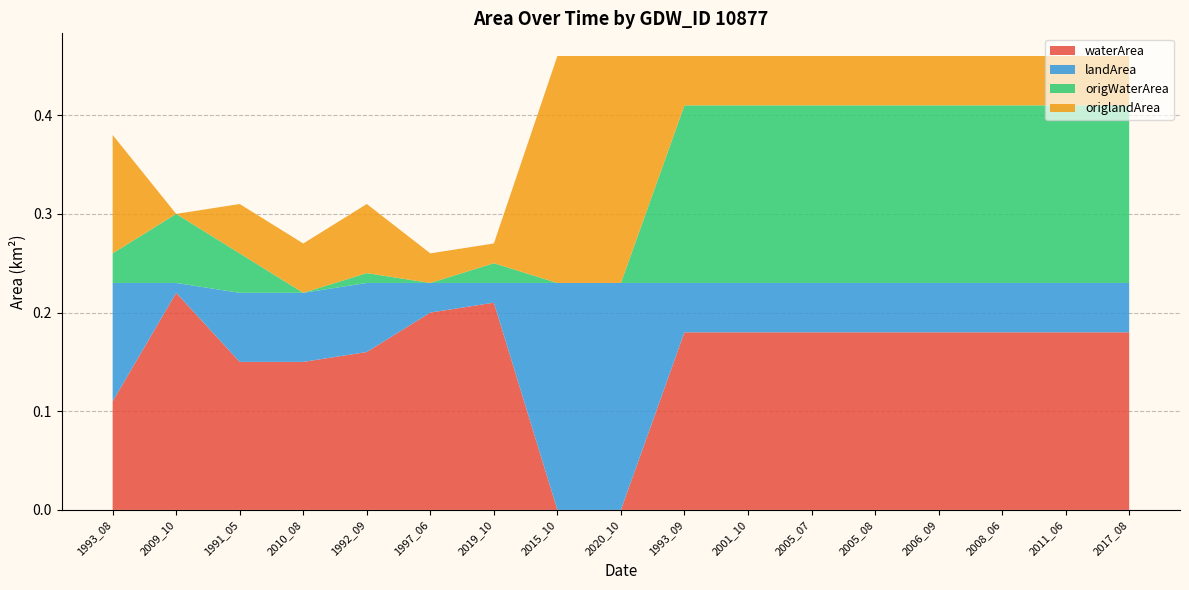

Reading left to right, what are all the values shown in this chart?

waterArea: 1993_08=0.1	2009_10=0.2	1991_05=0.1	2010_08=0.1	1992_09=0.2	1997_06=0.2	2019_10=0.2	2015_10=0.0	2020_10=0.0	1993_09=0.2	2001_10=0.2	2005_07=0.2	2005_08=0.2	2006_09=0.2	2008_06=0.2	2011_06=0.2	2017_08=0.2
landArea: 1993_08=0.1	2009_10=0.0	1991_05=0.1	2010_08=0.1	1992_09=0.1	1997_06=0.0	2019_10=0.0	2015_10=0.2	2020_10=0.2	1993_09=0.1	2001_10=0.1	2005_07=0.1	2005_08=0.1	2006_09=0.1	2008_06=0.1	2011_06=0.1	2017_08=0.1
origWaterArea: 1993_08=0.0	2009_10=0.1	1991_05=0.0	2010_08=0.0	1992_09=0.0	1997_06=0.0	2019_10=0.0	2015_10=0.0	2020_10=0.0	1993_09=0.2	2001_10=0.2	2005_07=0.2	2005_08=0.2	2006_09=0.2	2008_06=0.2	2011_06=0.2	2017_08=0.2
origlandArea: 1993_08=0.1	2009_10=0.0	1991_05=0.1	2010_08=0.1	1992_09=0.1	1997_06=0.0	2019_10=0.0	2015_10=0.2	2020_10=0.2	1993_09=0.1	2001_10=0.1	2005_07=0.1	2005_08=0.1	2006_09=0.1	2008_06=0.1	2011_06=0.1	2017_08=0.1